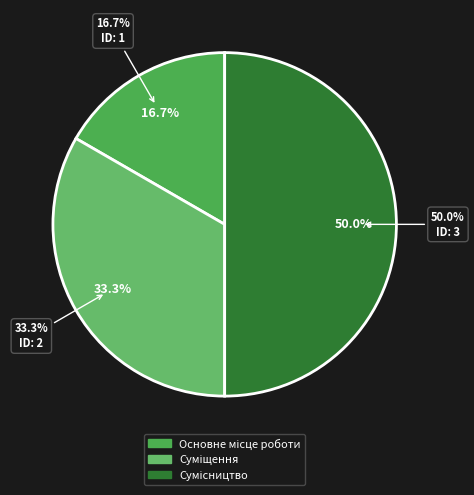

Rank the categories by value from highest to lowest.

Сумісництво, Суміщення, Основне місце роботи